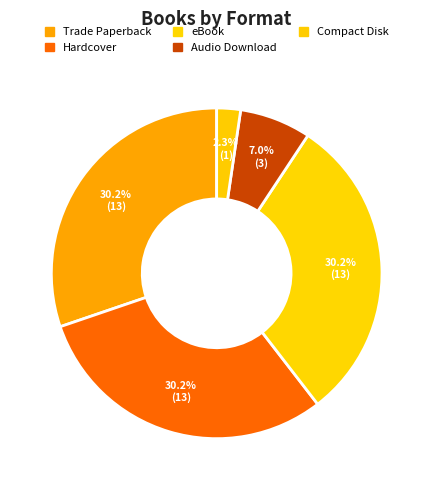

How many slices are in this pie chart?

5